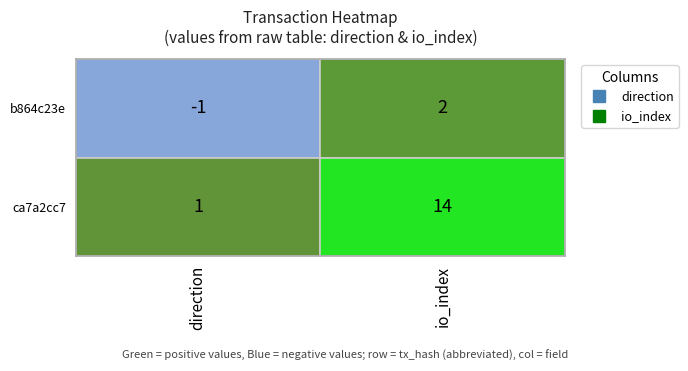

Is it true that ca7a2cc7 equals 1 at direction?

True